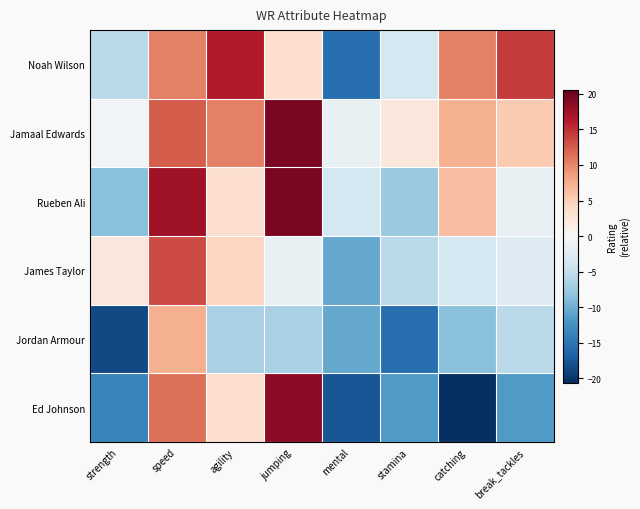

Between break_tackles and stamina, which is larger?

break_tackles